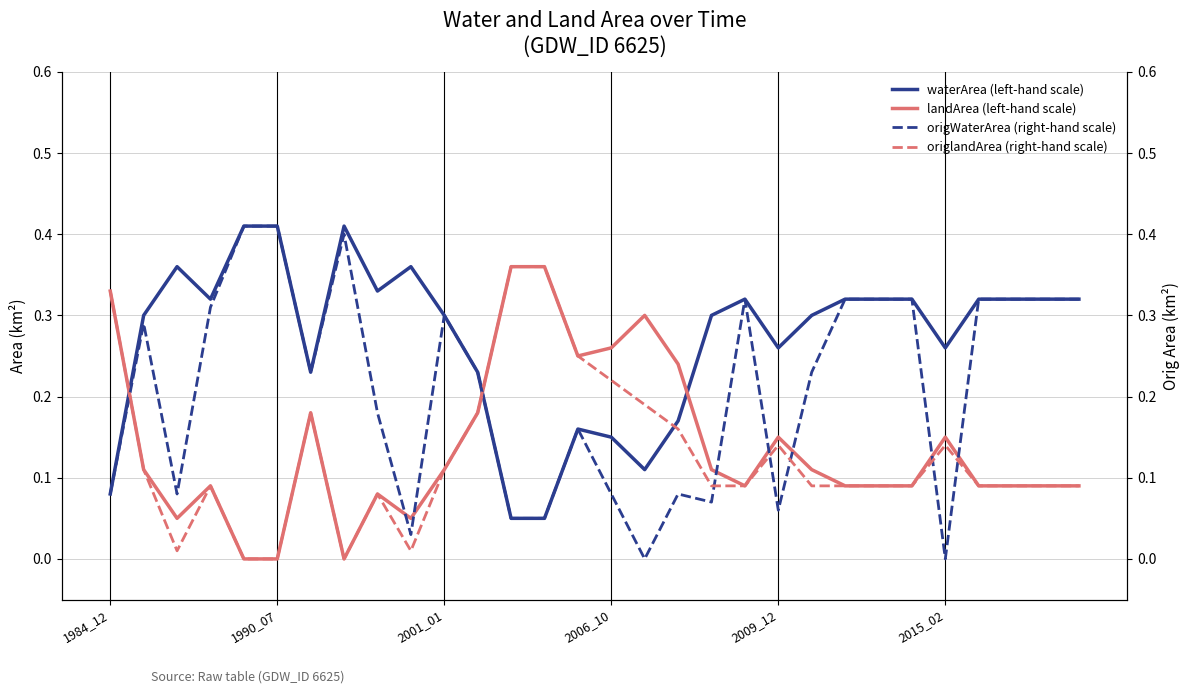

How many times do landArea (left-hand scale) and waterArea (left-hand scale) cross each other?

3